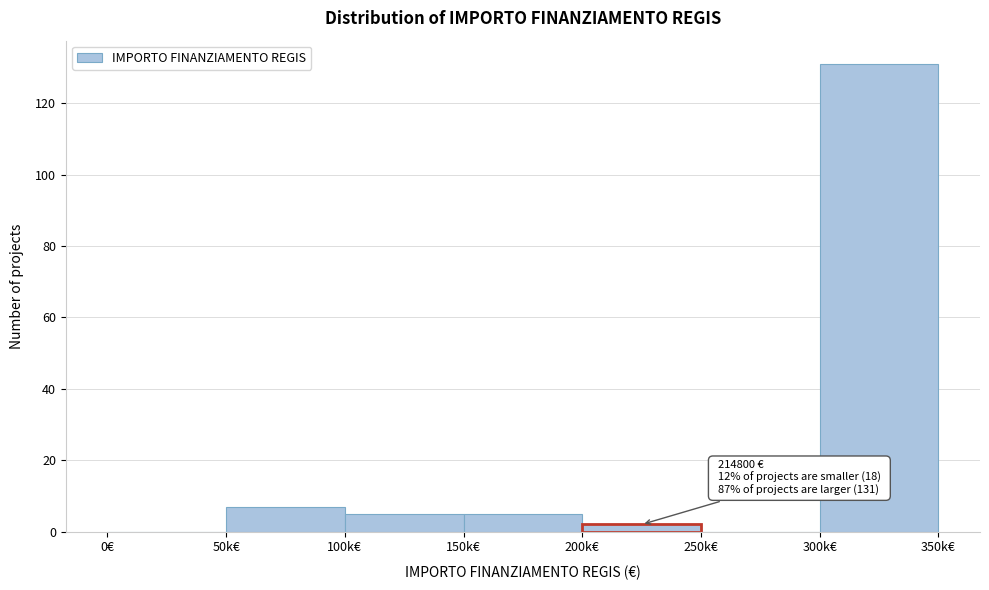

Reading left to right, extract all data points from this chart.

0€=0	50k€=7	100k€=5	150k€=5	200k€=2	250k€=0	300k€=131